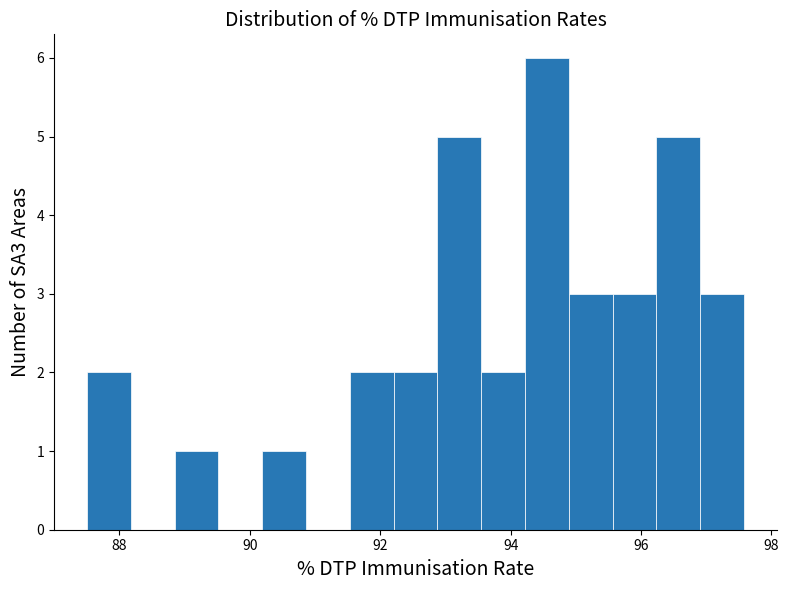

Read against the x-axis, roughly where is the centre of the tallest bar?

94.6